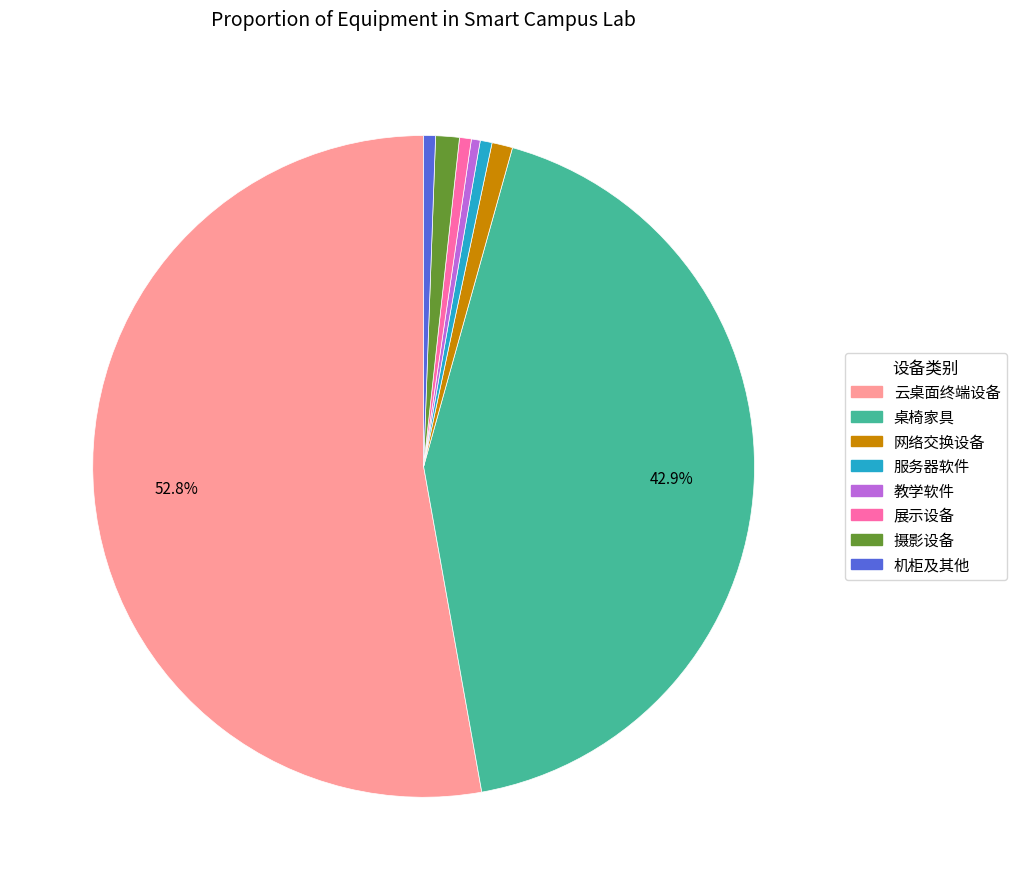

To the nearest percent, what is the difference between the largest and smallest slice percentages?

52%